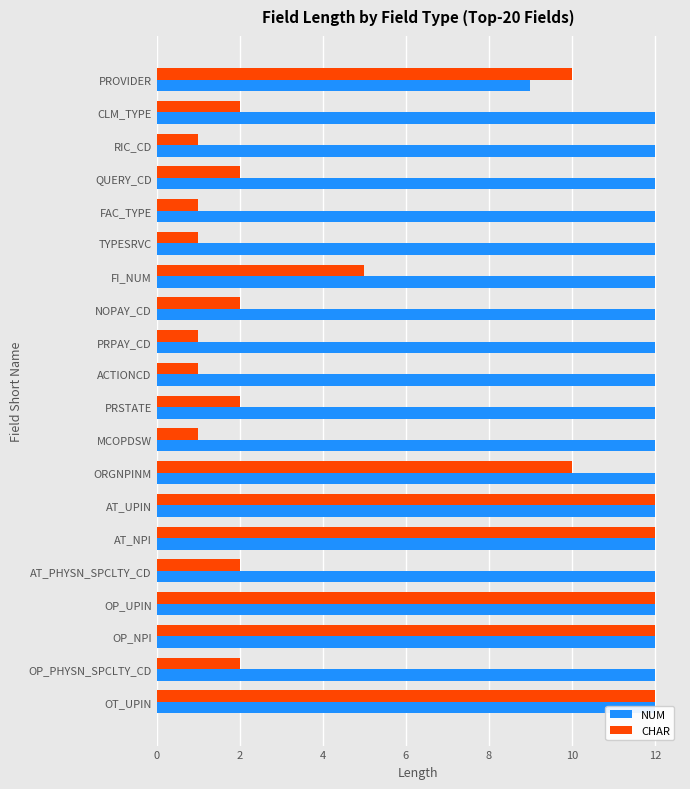

How many bars are there in total?

40